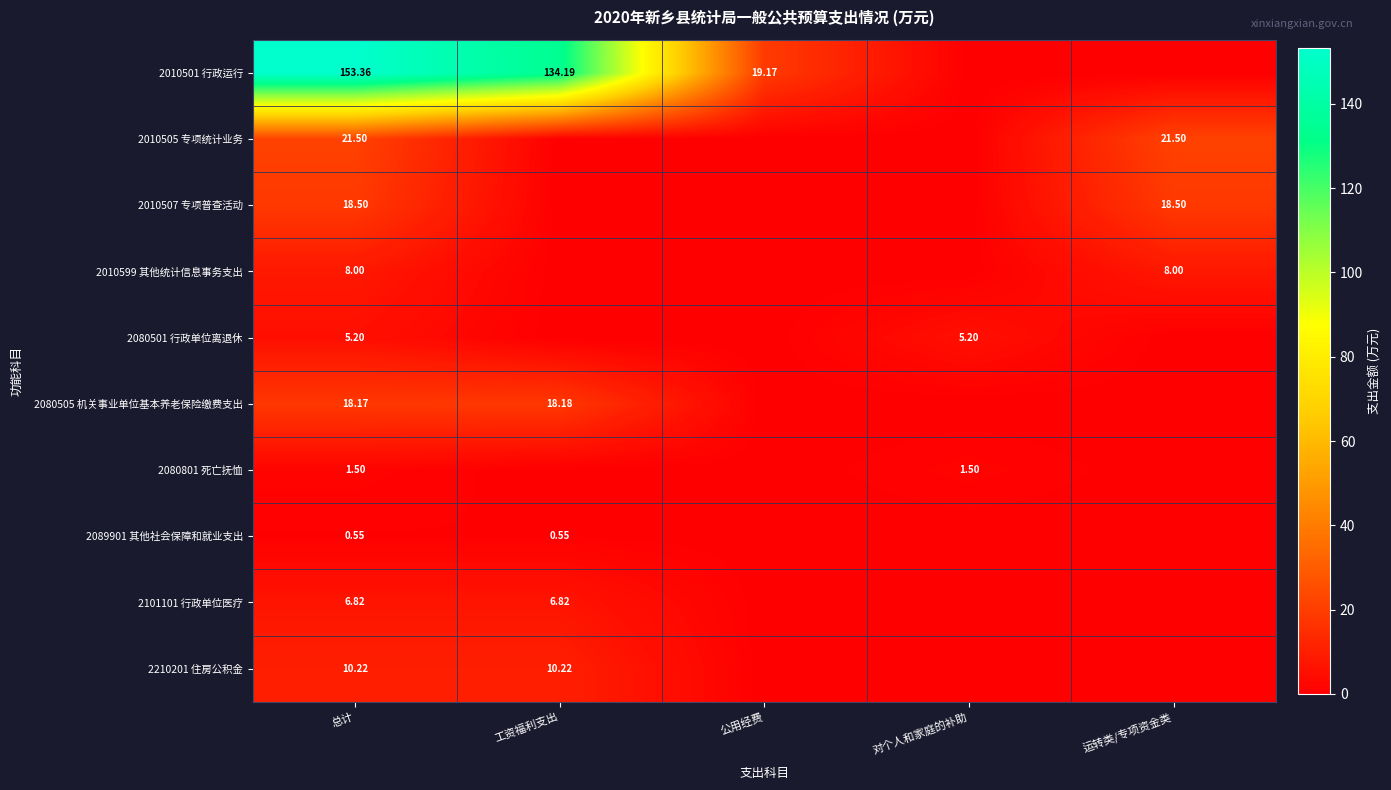

Count the 2080801 死亡抚恤 values in the range 0 to 1.

3